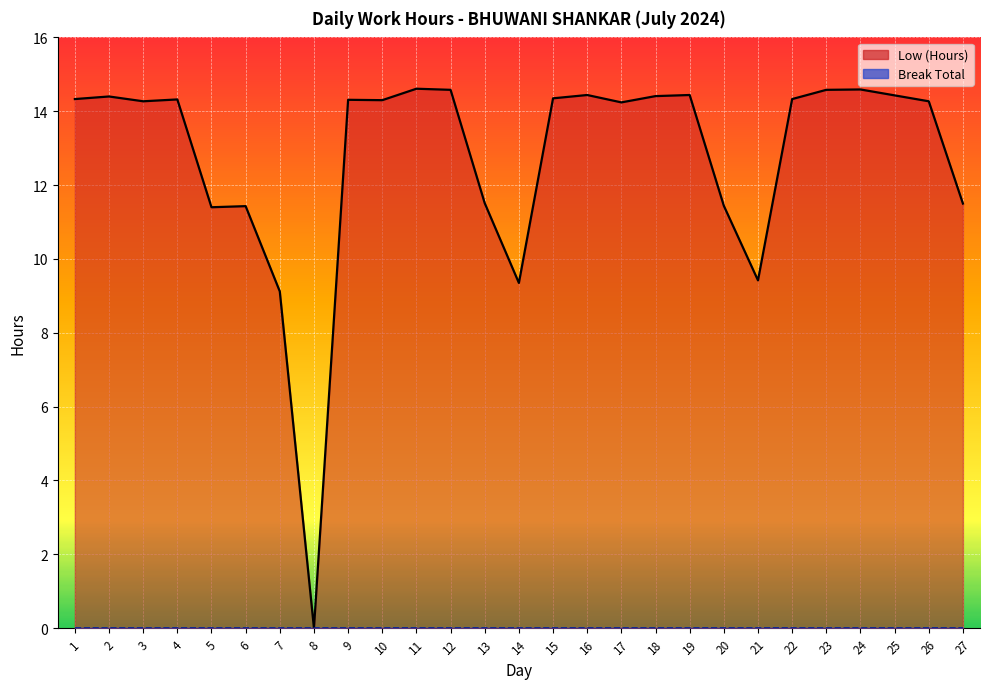

At which category does the data reach its first local valley?

3